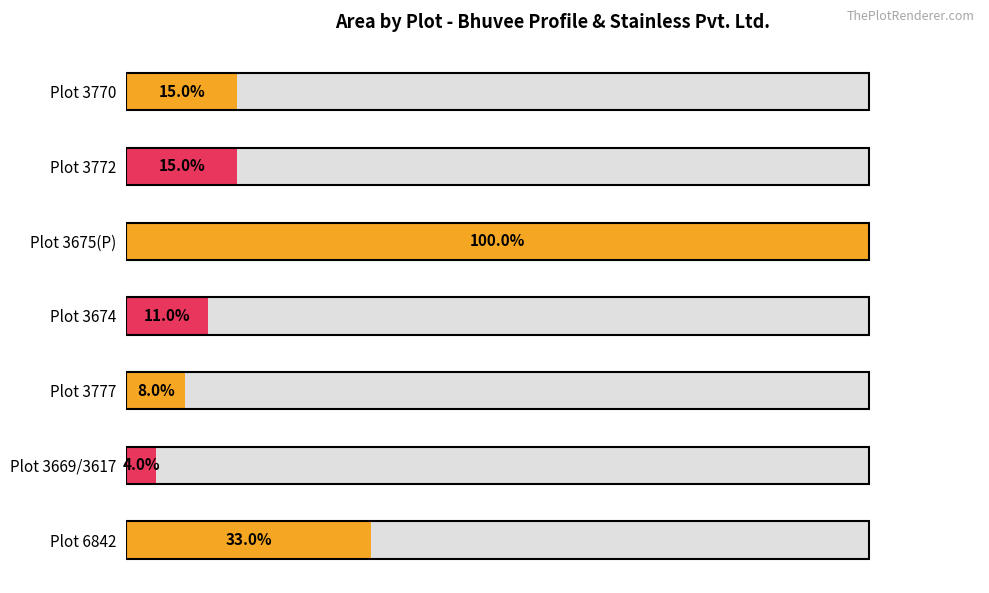

Are the bars grouped side by side (vs. stacked)?

No